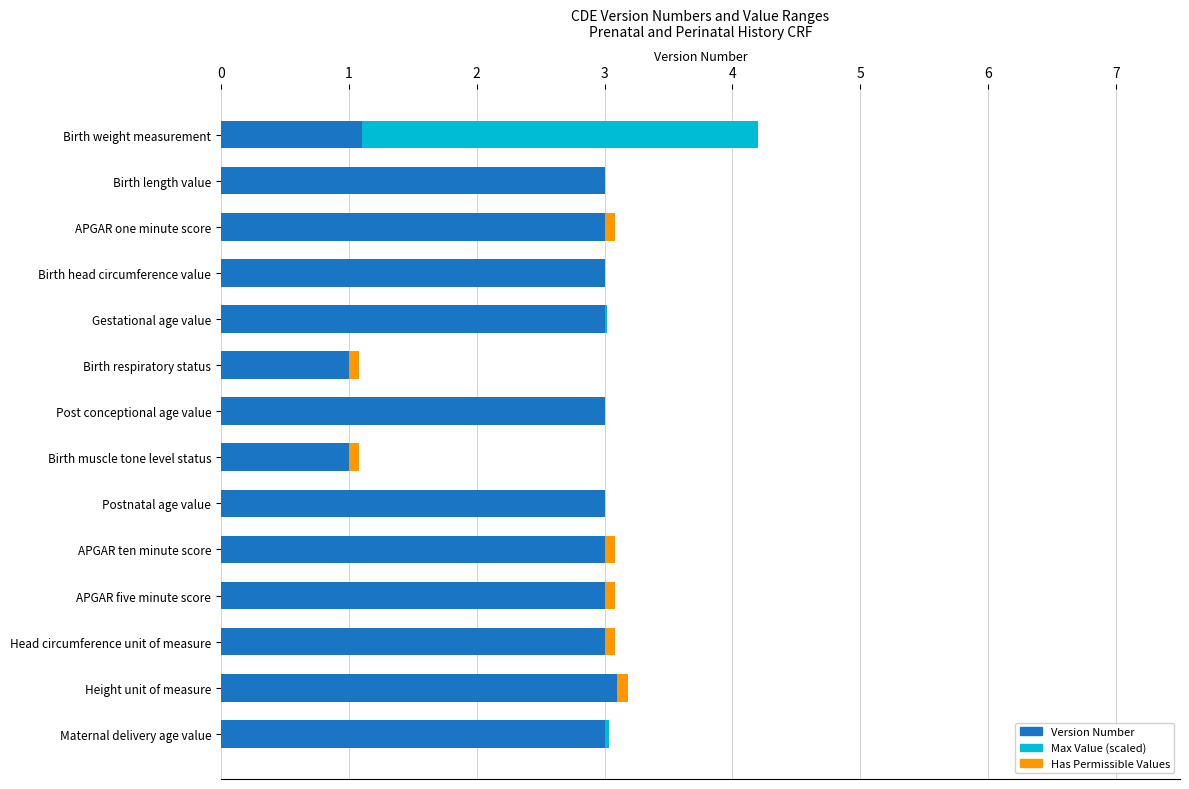

How many values in Max Value (scaled) are above zero?

6